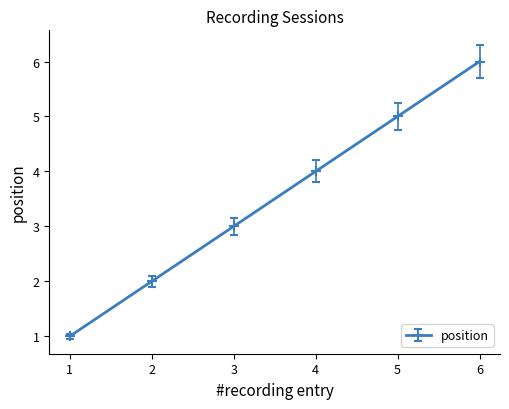

At which label is the value closest to 3?

3